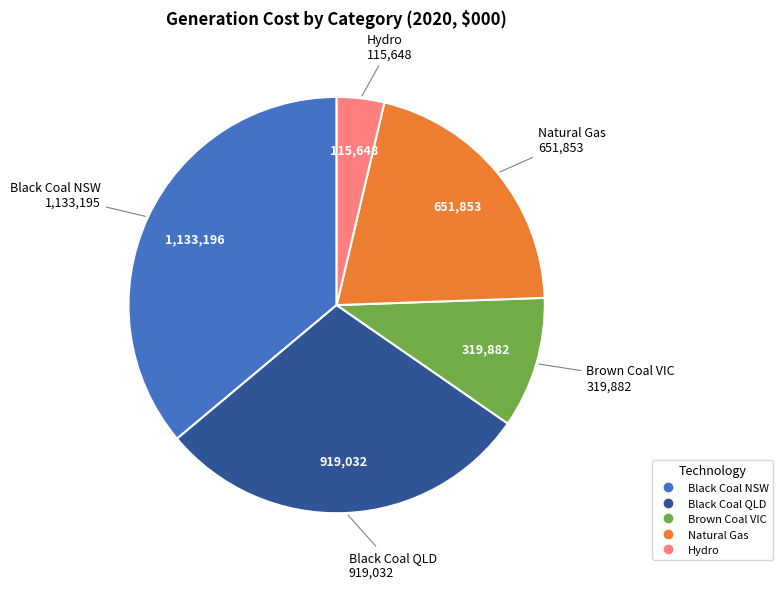

Does any single category account for the majority?

No